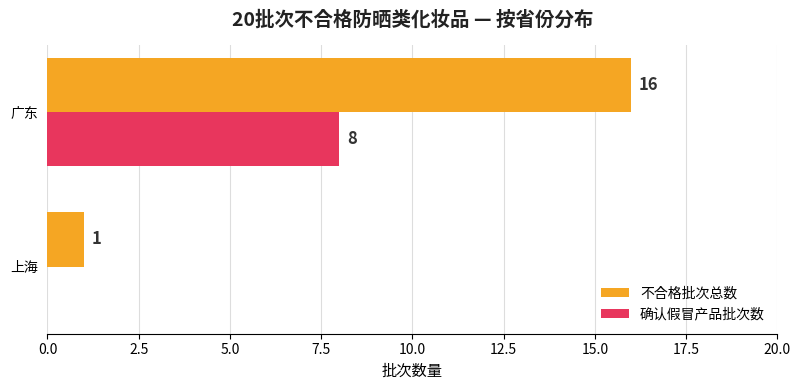

What is the sum of the 确认假冒产品批次数 values at 上海 and 广东?

8